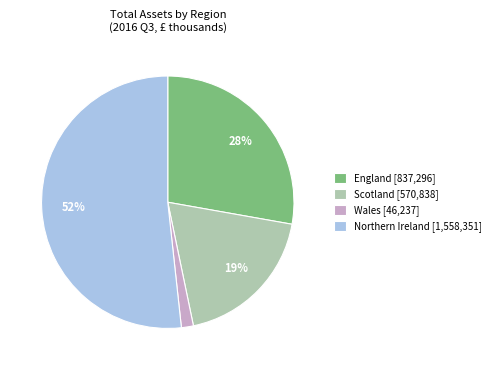

Do Northern Ireland and England together represent more than half of the pie?

Yes